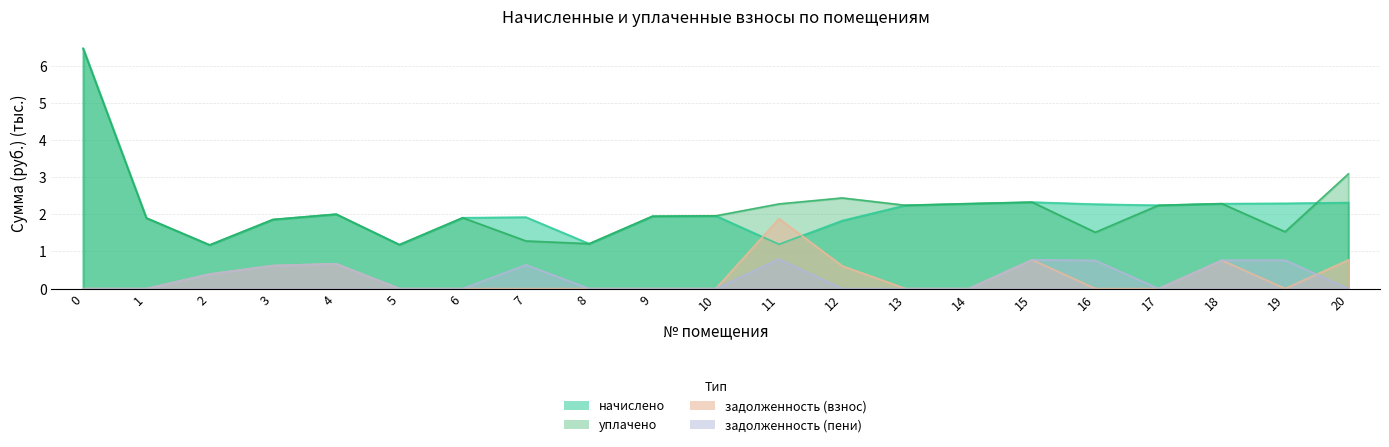

Does the chart display data point markers on the line(s)?

No